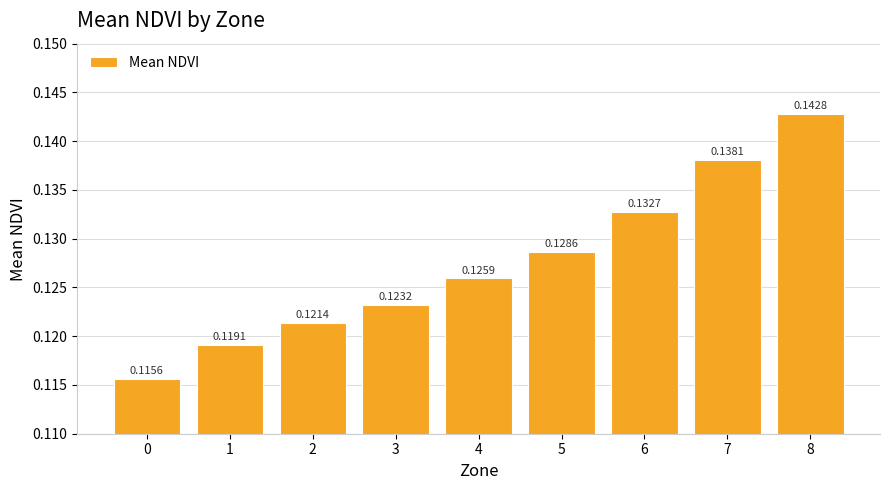

What is the sum of the values at 6 and 1?

0.3